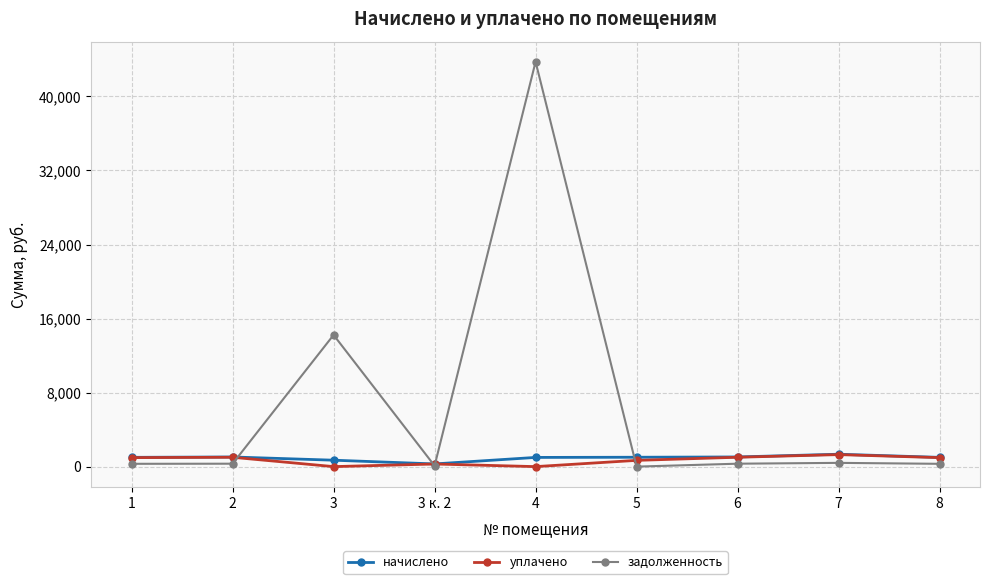

What is the sum of the задолженность values at 8 and 6?

618.0